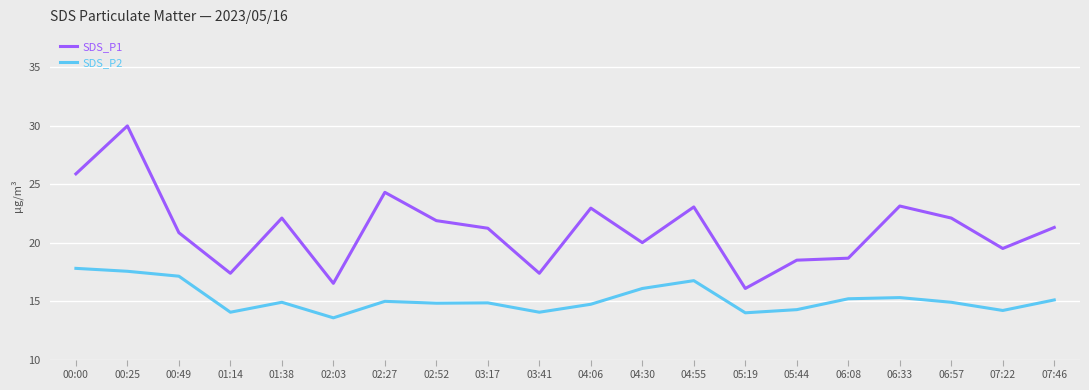

What position from the left is 04:06?

11